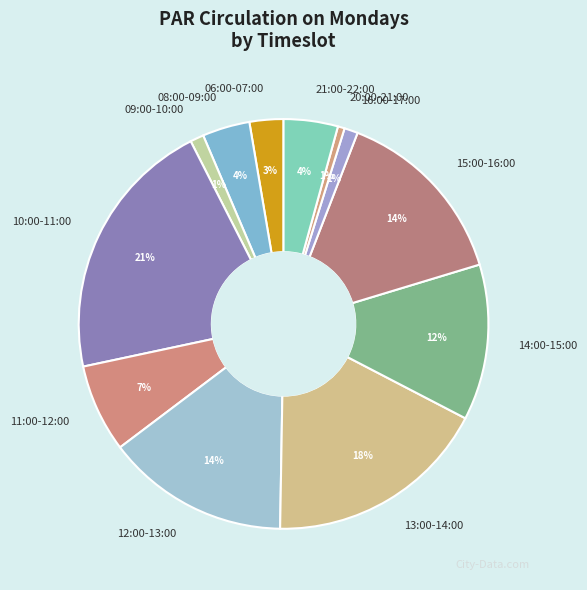

Which slice is the largest?

10:00-11:00